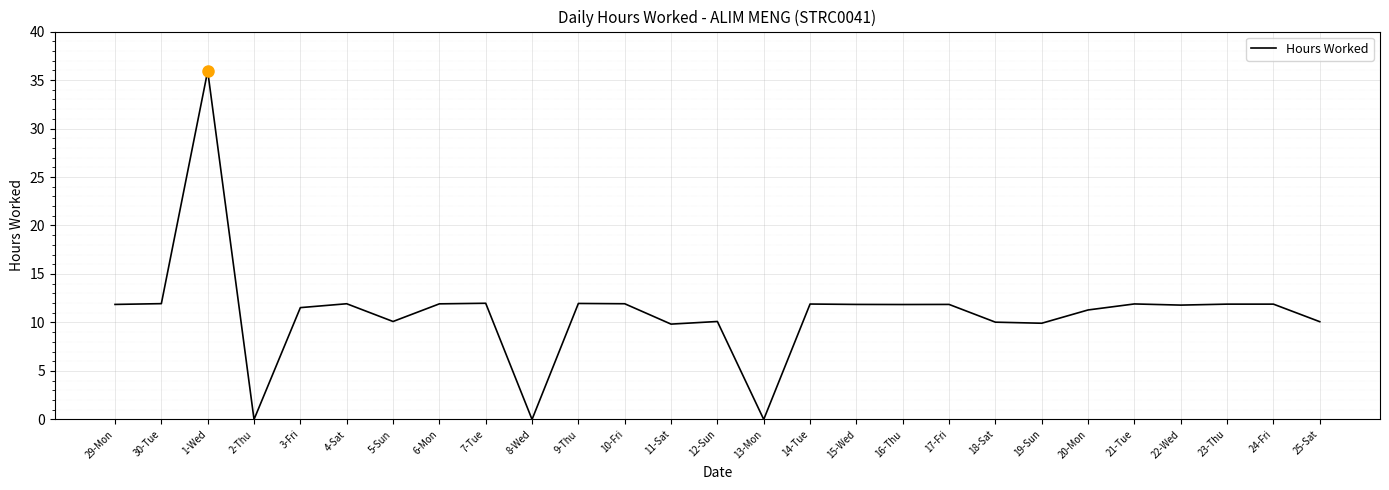

Approximately how many times larger is the value at 15-Wed compared to 10-Fri?

1.0